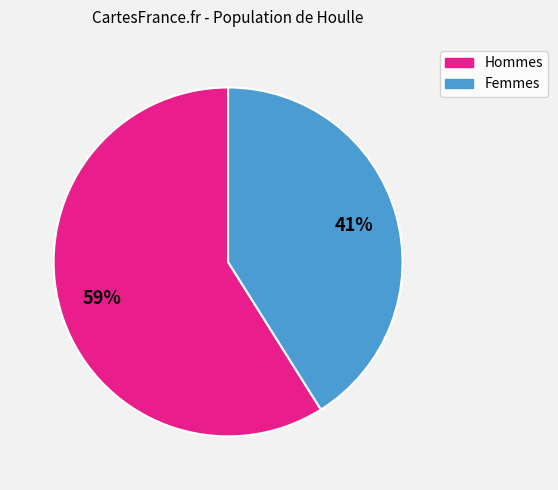

Does Hommes represent more than half of the total?

Yes